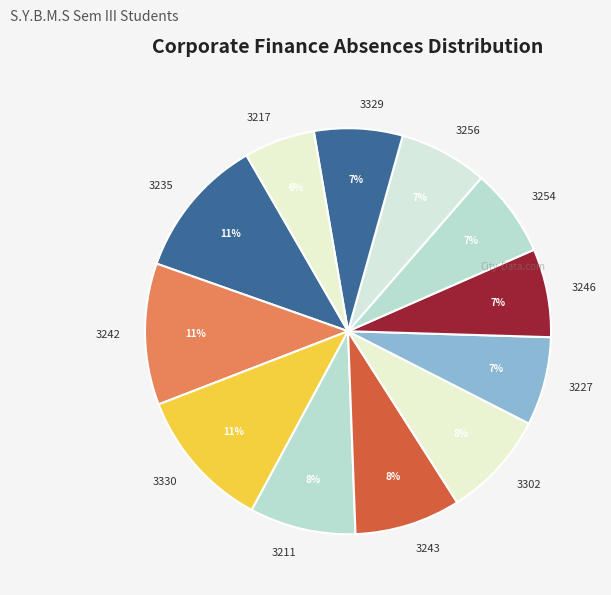

What is the ratio of the value at 3242 to the value at 3254?

1.6